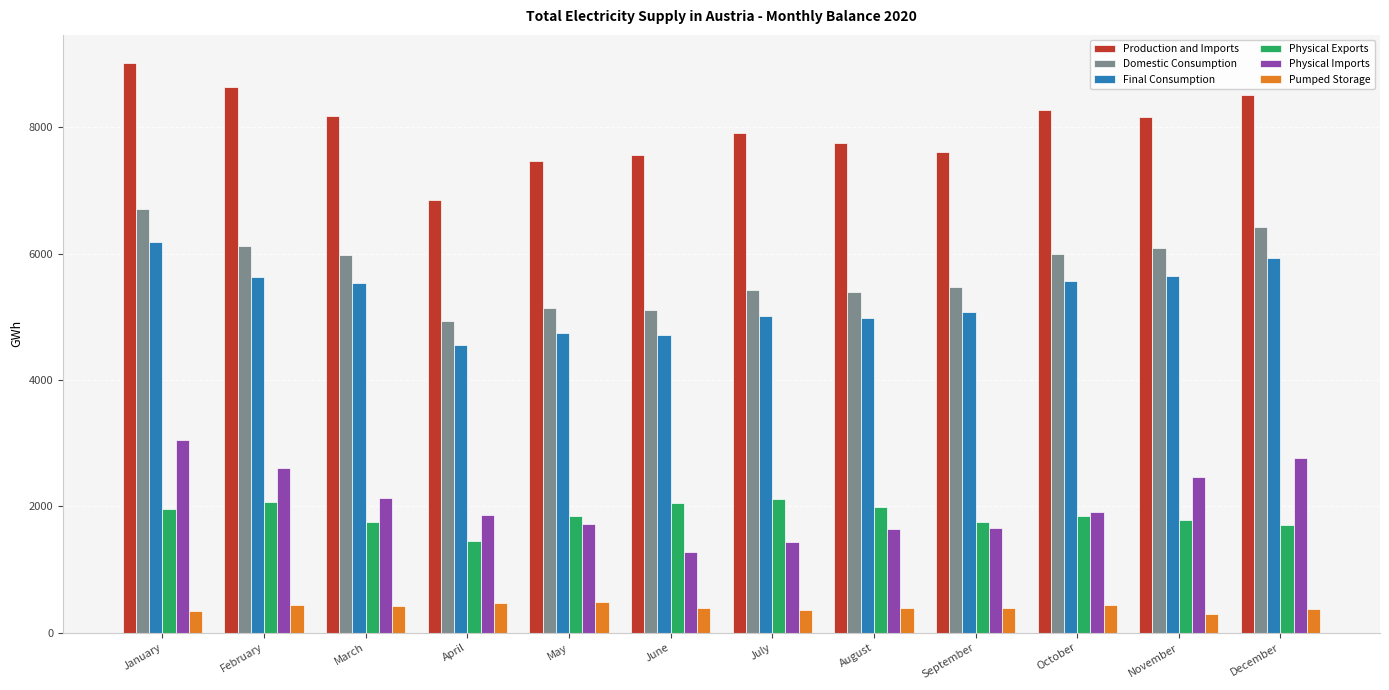

What is the total value across all series at January?

27252.2